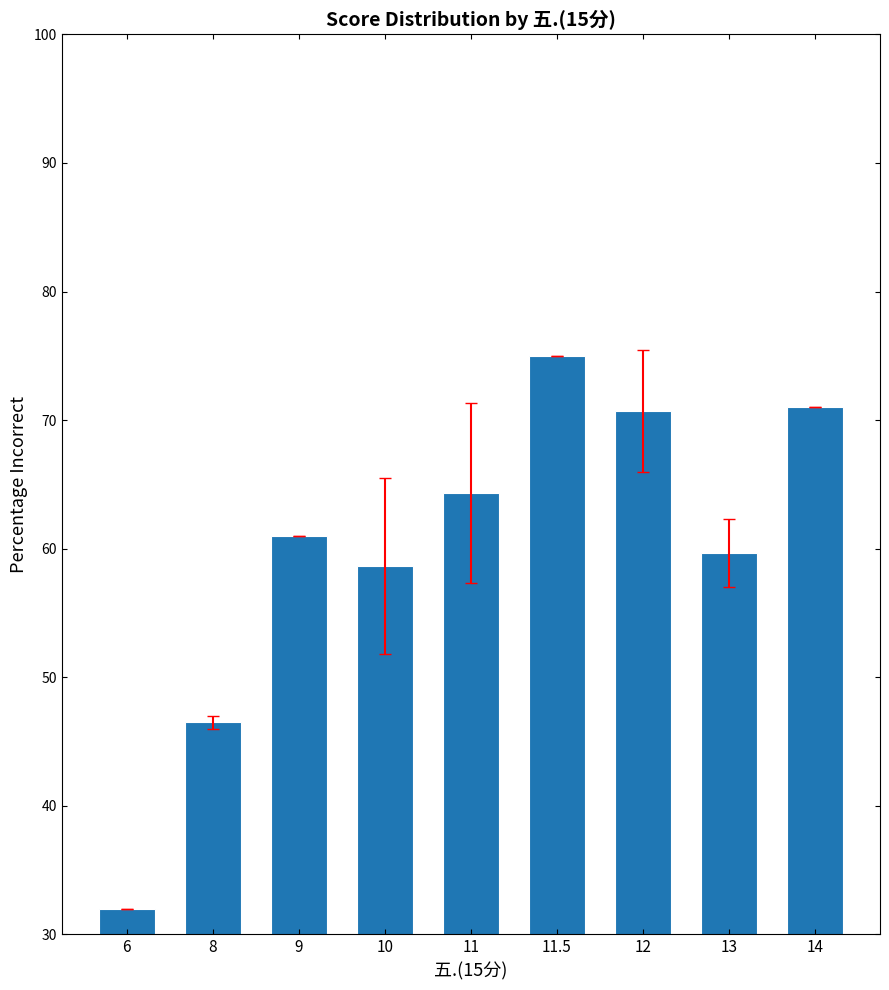

Reading left to right, transcribe all the data shown in this chart.

32.0	46.5	61.0	58.7	64.3	75.0	70.7	59.7	71.0